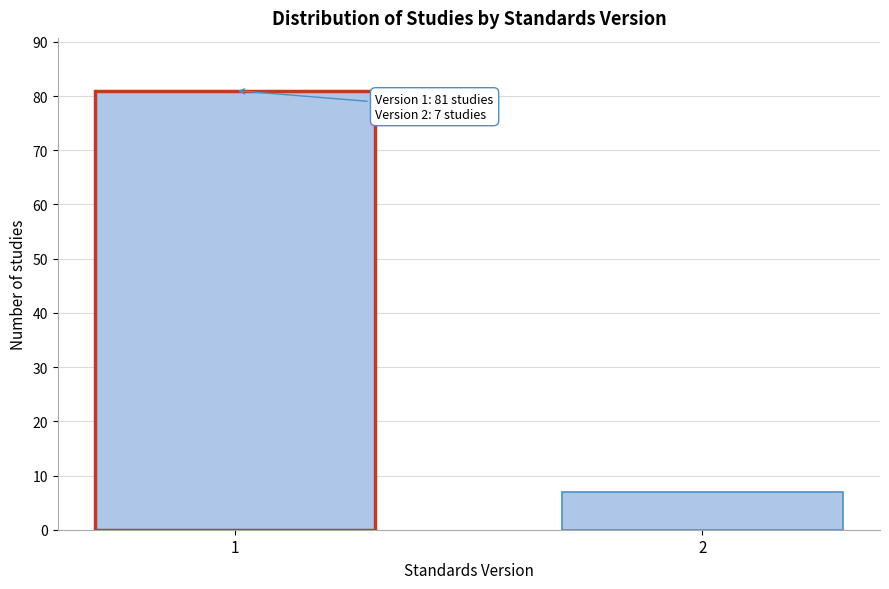

Reading left to right, transcribe all the data shown in this chart.

81	7